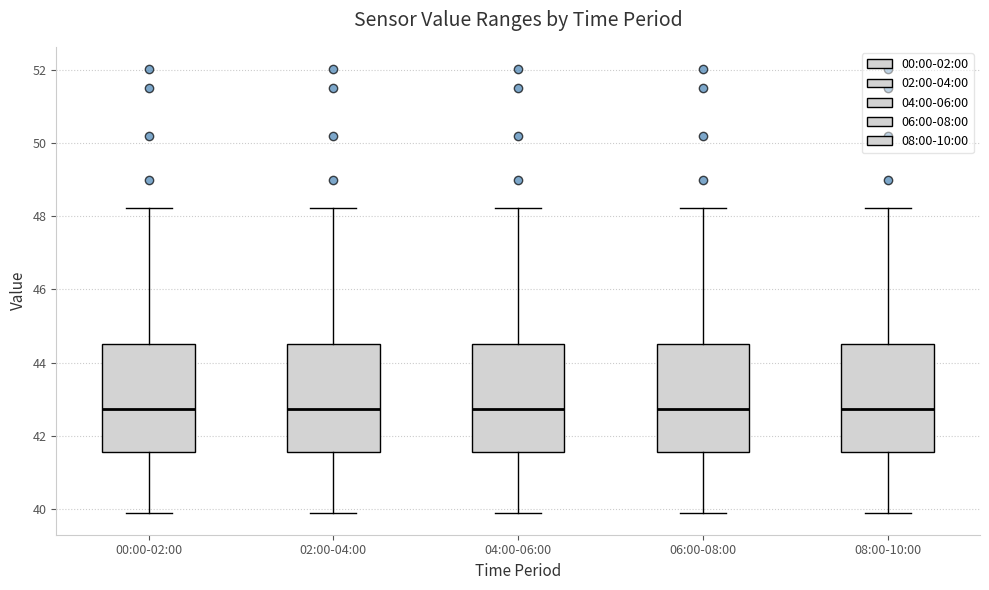

Where is the lower edge of the box for 00:00-02:00 on the y-axis? The values are not printed on the chart, so give them approximately, as read against the axis.

41.6